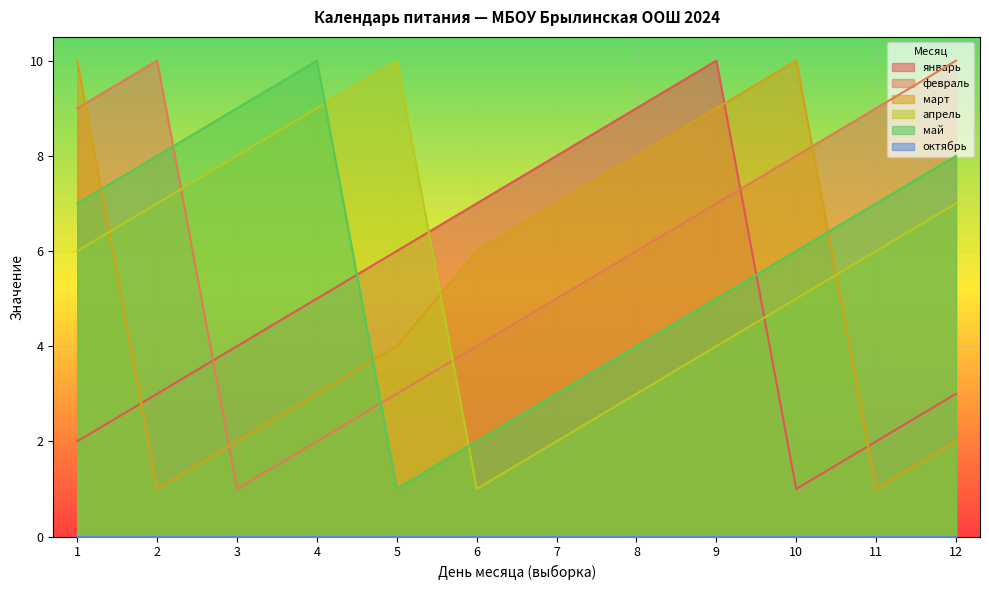

What is the sum of all январь values?

60